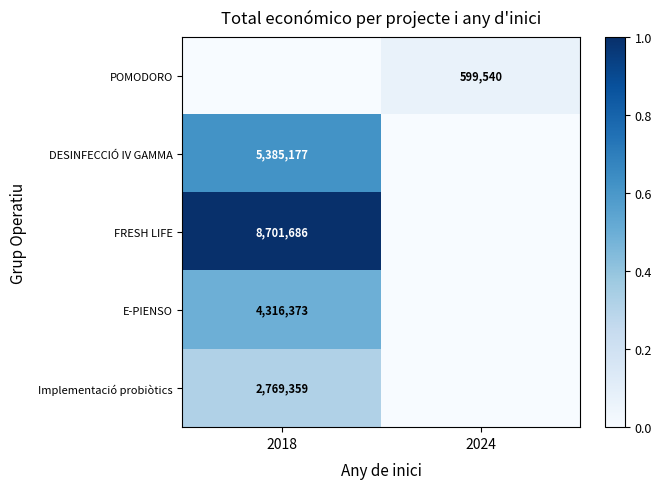

Is the value of E-PIENSO at 2018 greater than the value of POMODORO at 2024?

Yes